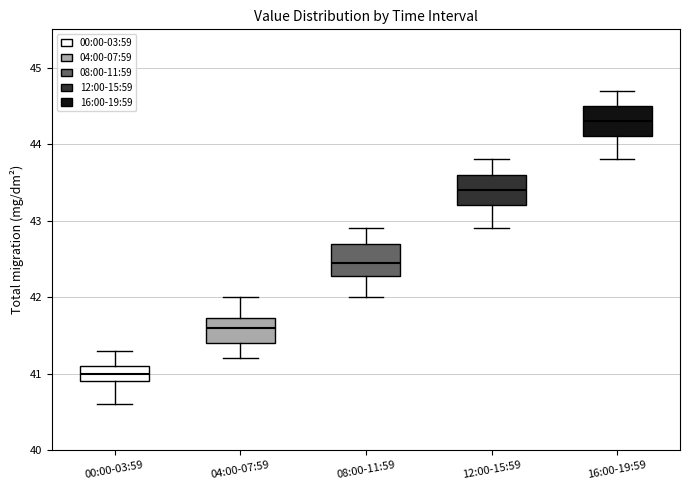

Reading left to right, transcribe this box plot: for each box, give where its median line is, the range the box spans, and where its two whiskers end, as read against the y-axis. The values are not printed on the chart, so give them approximately, as read against the axis.

00:00-03:59: median 41.0, box 40.9 to 41.1, whiskers 40.6 to 41.3
04:00-07:59: median 41.6, box 41.4 to 41.7, whiskers 41.2 to 42.0
08:00-11:59: median 42.5, box 42.3 to 42.7, whiskers 42.0 to 42.9
12:00-15:59: median 43.4, box 43.2 to 43.6, whiskers 42.9 to 43.8
16:00-19:59: median 44.3, box 44.1 to 44.5, whiskers 43.8 to 44.7